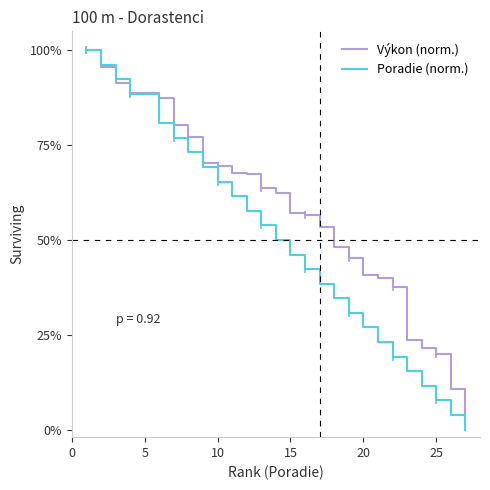

What is the maximum value for Poradie (norm.)?

100.0